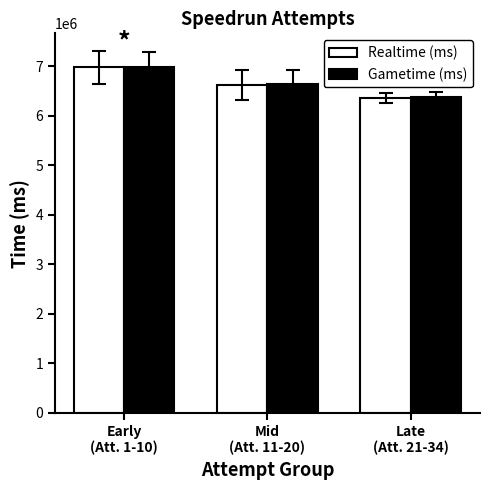

What is the value of the Gametime (ms) bar at the 3rd from the left?

6384278.3